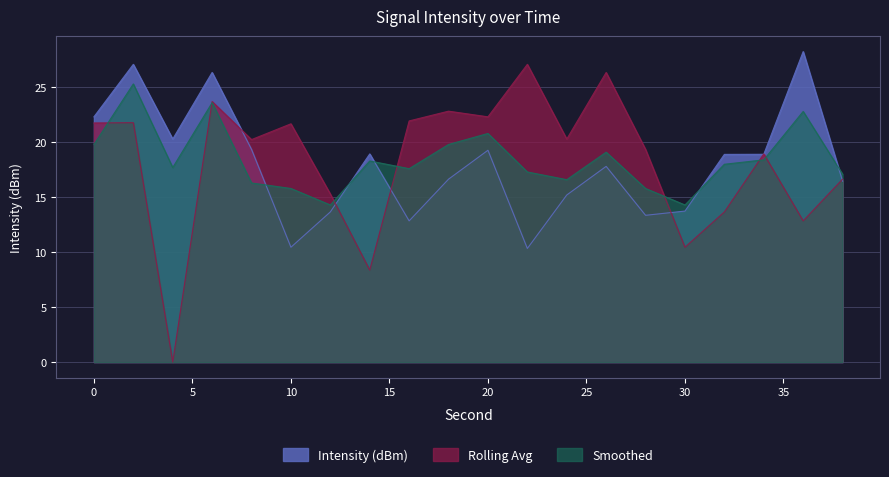

What is the total value across all series at 18?

59.2